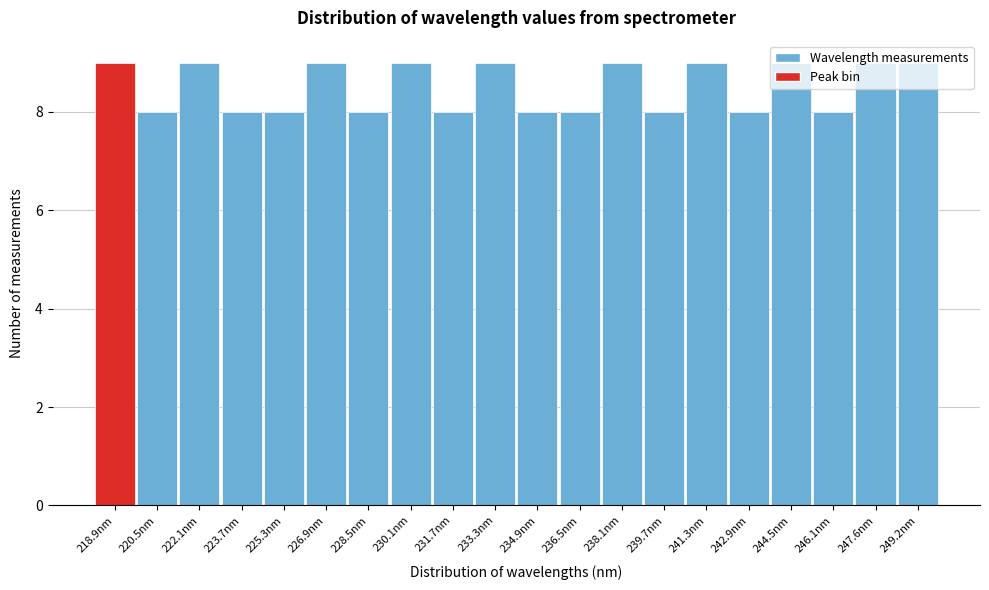

Reading left to right, transcribe this chart: for each bar, give the range it covers on the x-axis and its height. Neither the bar edges nor the heights are printed on the chart, so give them approximately, as read against the axes.

218.0 to 219.6: 9
219.6 to 221.2: 8
221.2 to 222.8: 9
222.8 to 224.4: 8
224.4 to 226.0: 8
226.0 to 227.6: 9
227.6 to 229.2: 8
229.2 to 230.8: 9
230.8 to 232.4: 8
232.4 to 234.0: 9
234.0 to 235.6: 8
235.6 to 237.2: 8
237.2 to 238.8: 9
238.8 to 240.4: 8
240.4 to 242.0: 9
242.0 to 243.6: 8
243.6 to 245.2: 9
245.2 to 246.8: 8
246.8 to 248.4: 9
248.4 to 250.0: 9